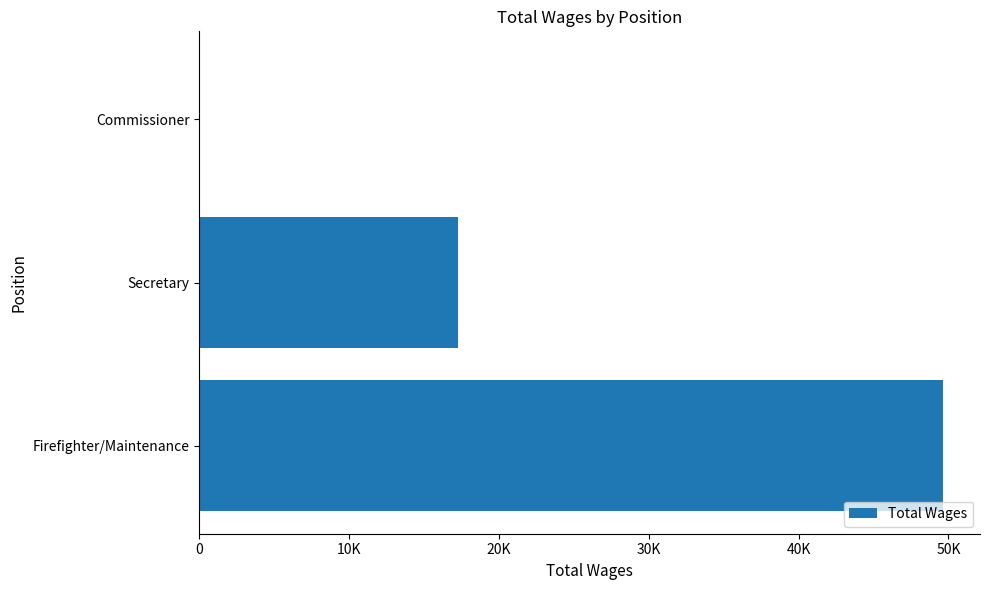

Where is the data nearest to the value 24811?

Secretary